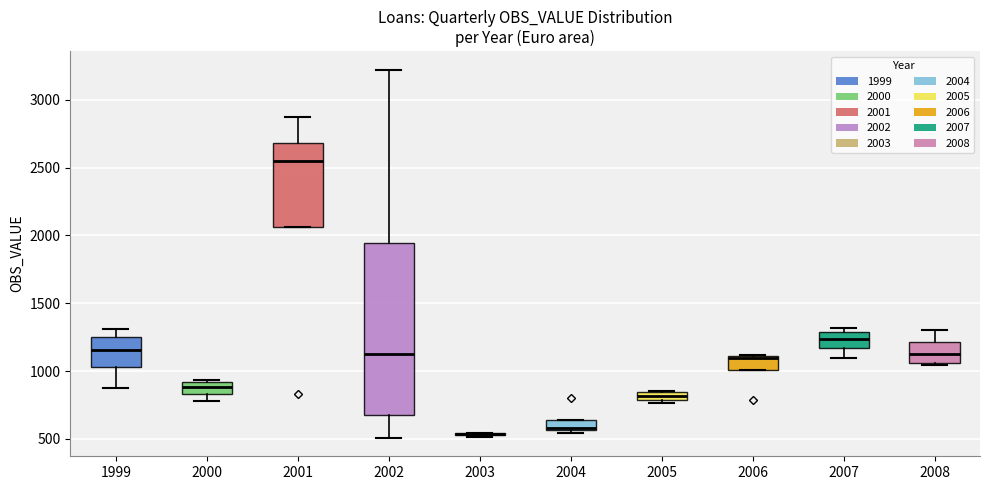

Where is the upper edge of the box at x = 2001 on the y-axis? The values are not printed on the chart, so give them approximately, as read against the axis.

2700